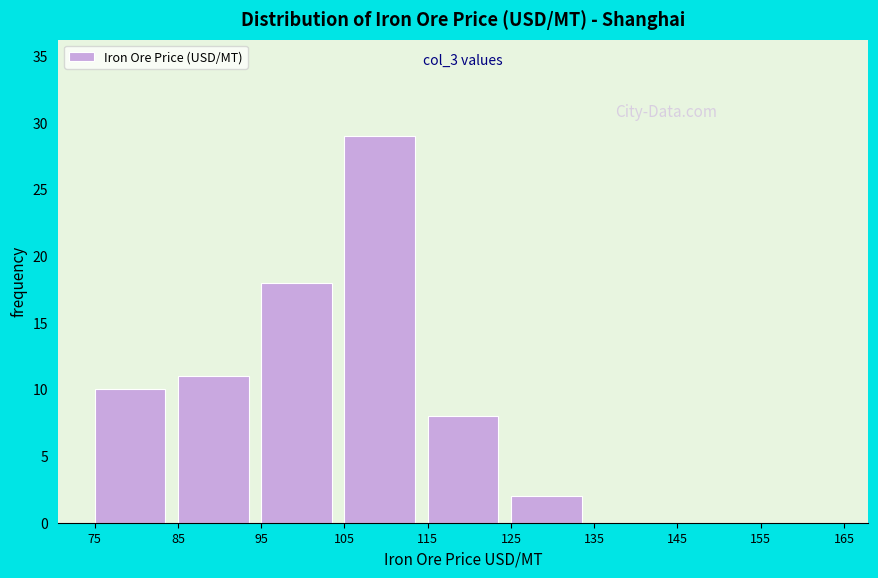

Over which range of the x-axis is the bar tallest?

105 to 115